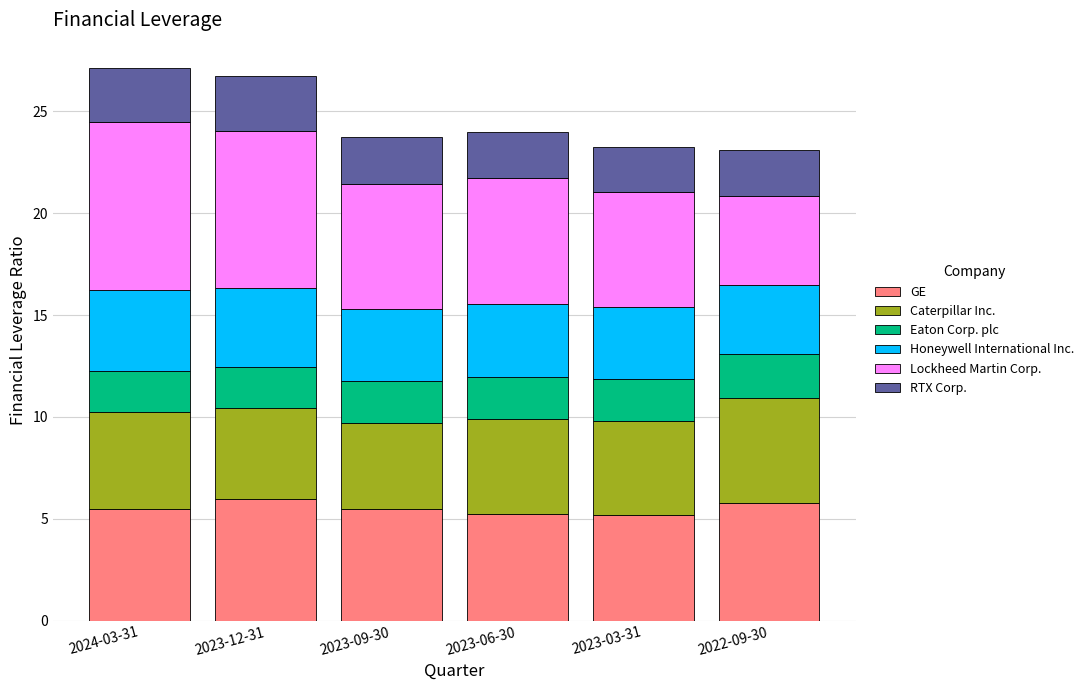

What is the total value across all series at 2023-09-30?

23.7